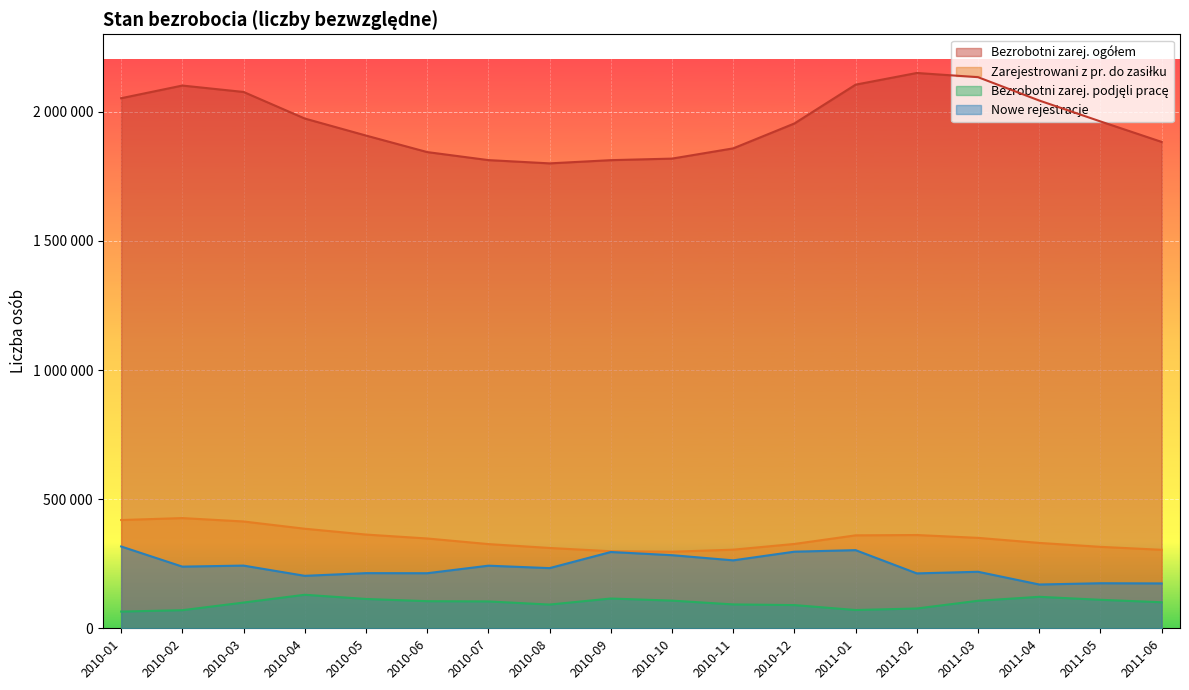

List the series in order of their peak value, lowest first.

Bezrobotni zarej. podjęli pracę, Nowe rejestracje, Zarejestrowani z pr. do zasiłku, Bezrobotni zarej. ogółem